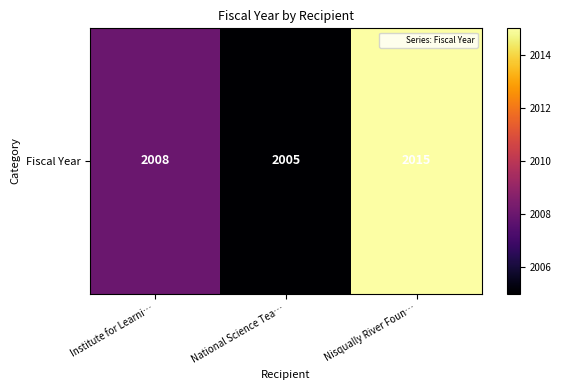

Which label corresponds to the smallest value in the chart?

National Science Tea…